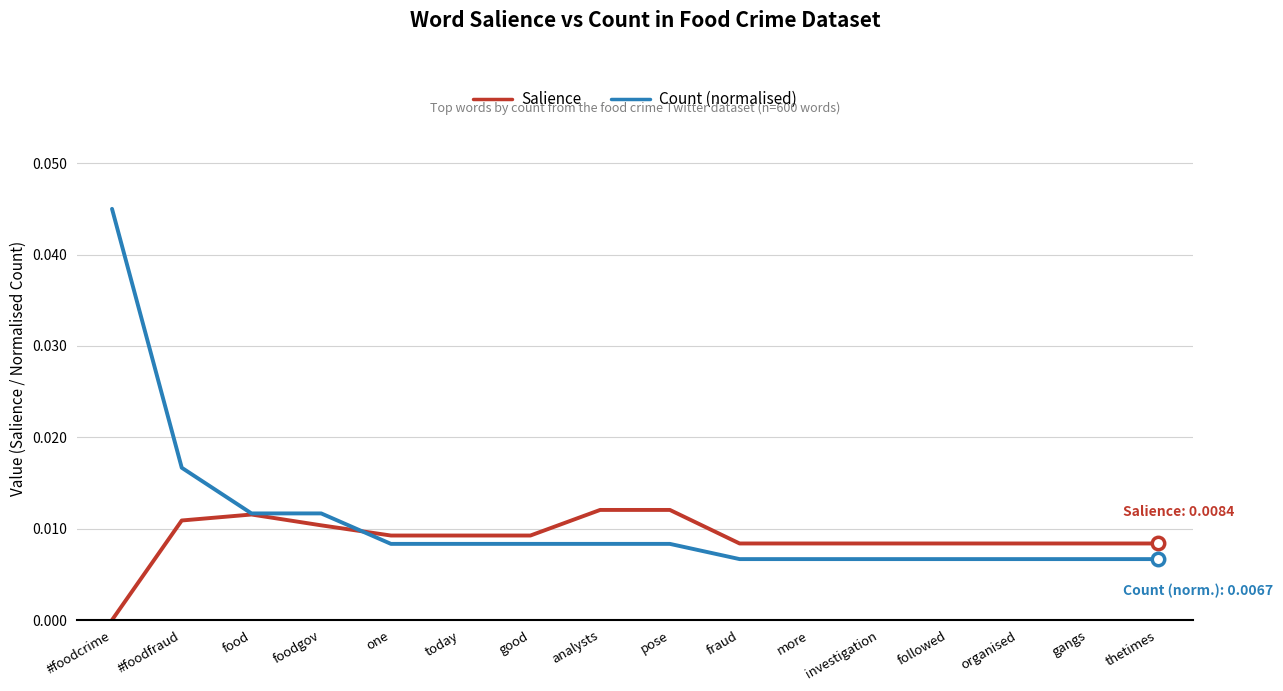

Which series has the largest range (max minus min)?

Count (normalised)